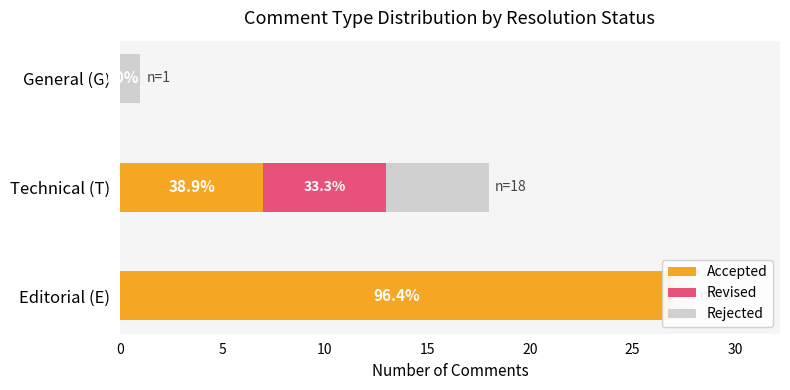

What is the difference between the maximum and second lowest values in the Revised series?

6